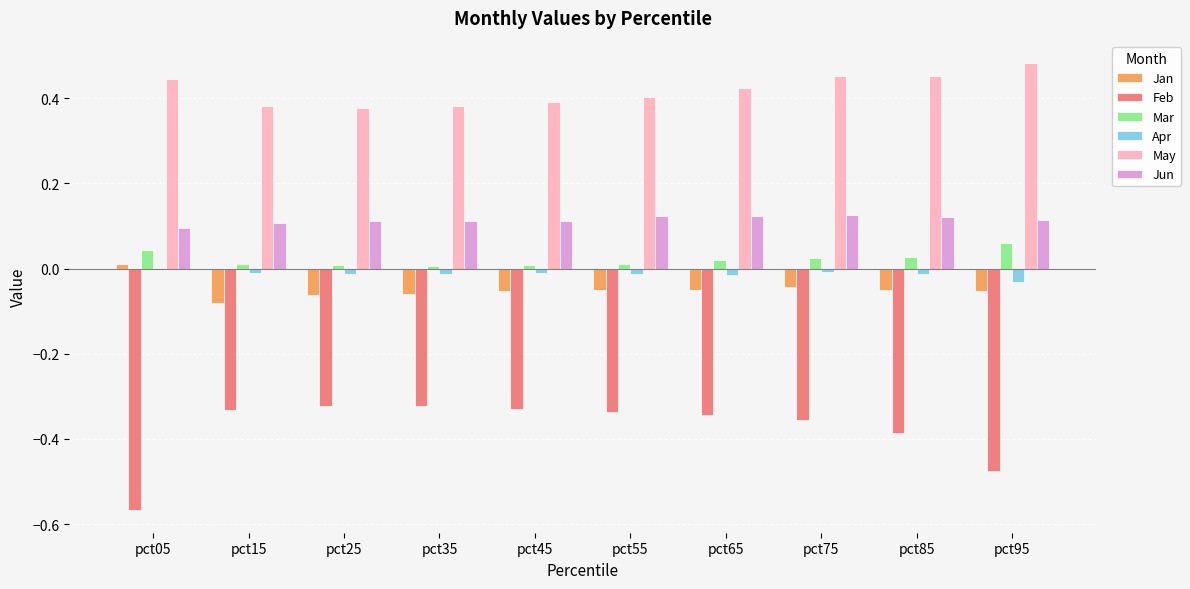

How many Jan values are between 0 and 1?

1